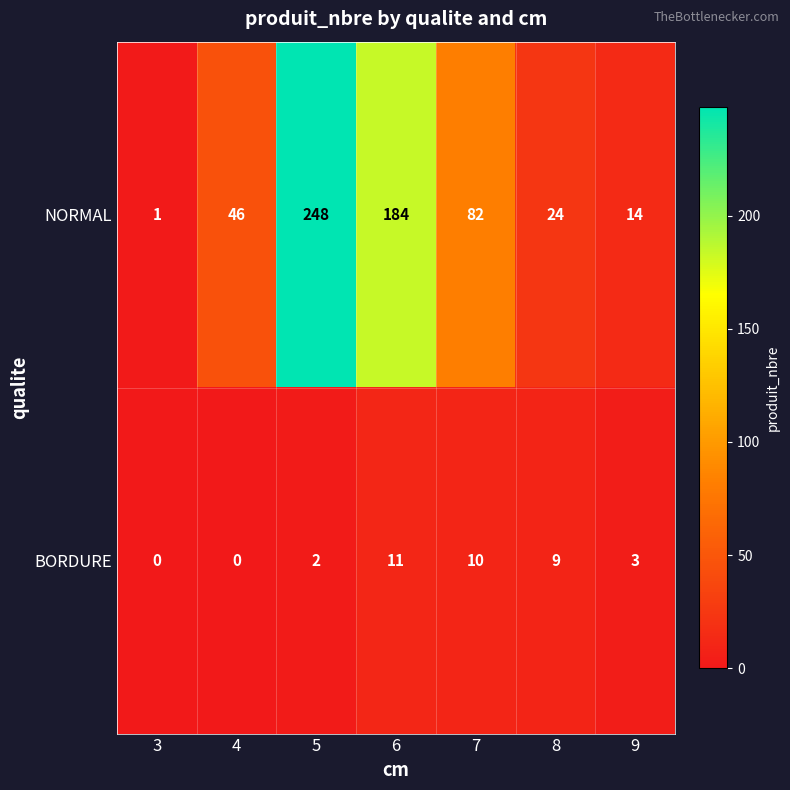

Where is NORMAL nearest to the value 124?

7